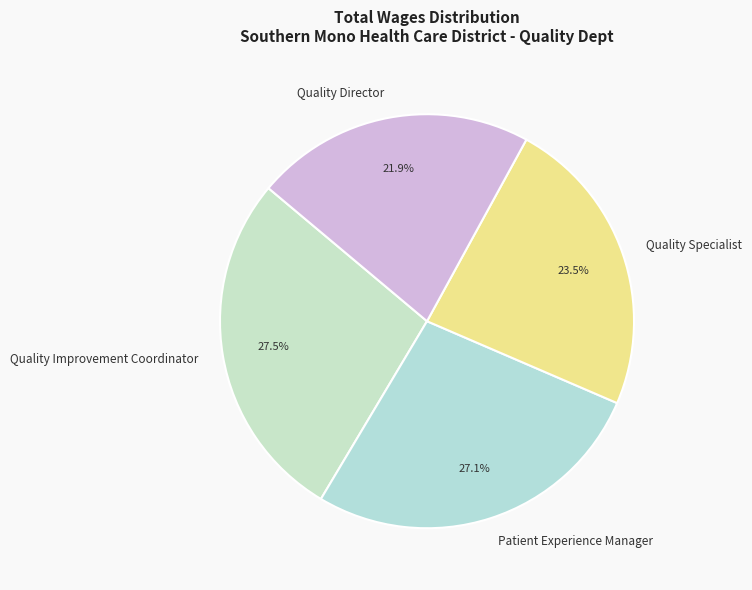

Which slice is the smallest?

Quality Director